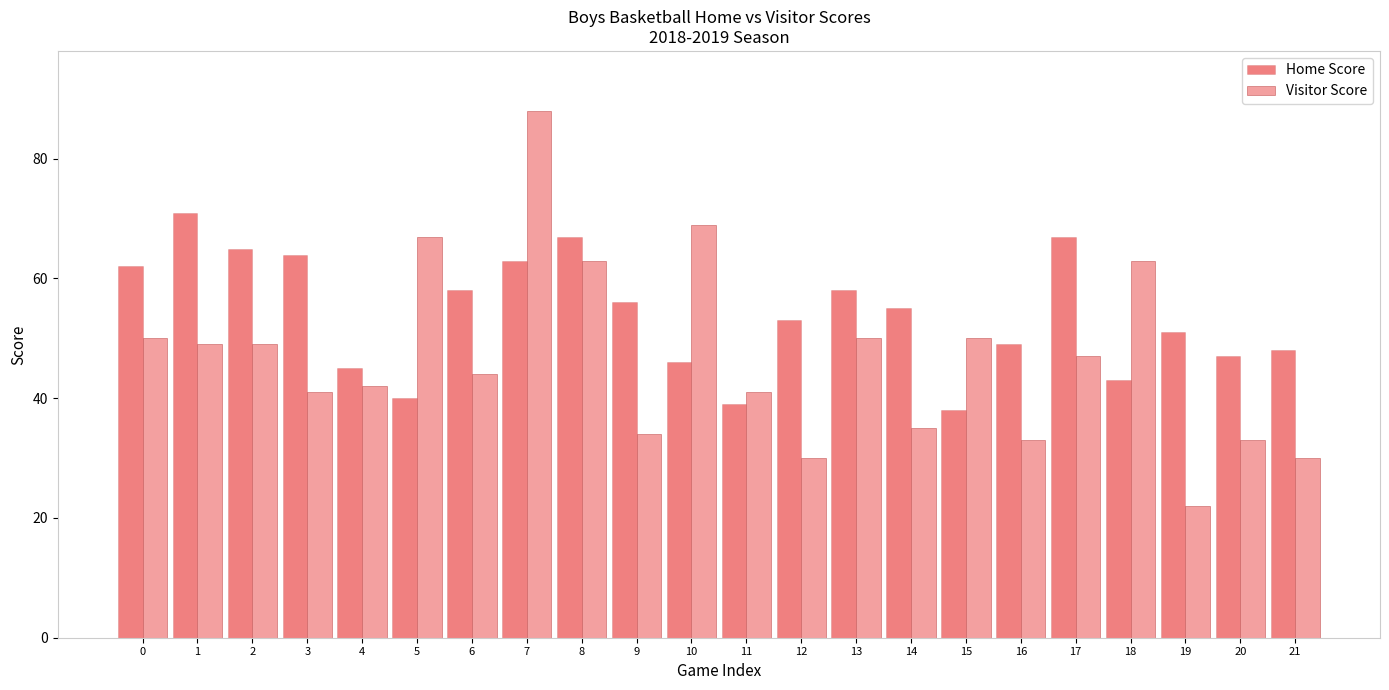

True or false: Home Score has a value of 11 at 20.

False